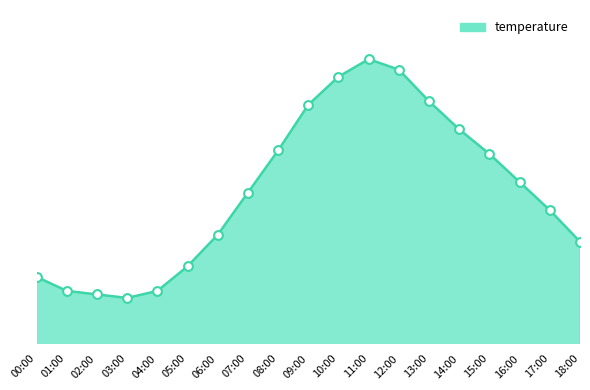

Does the chart have visible grid lines?

No